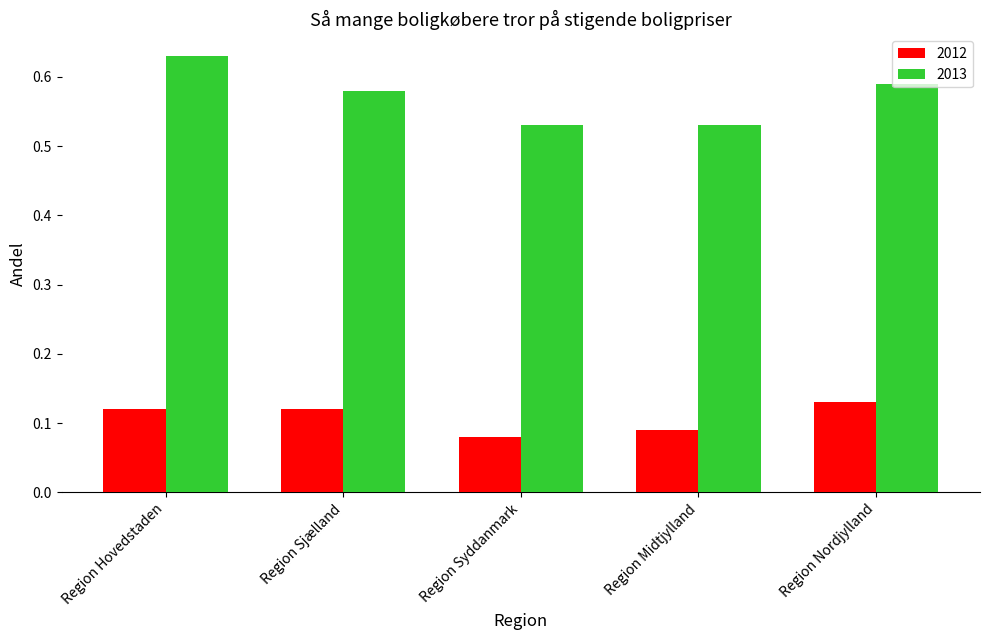

How many groups of bars are there?

5